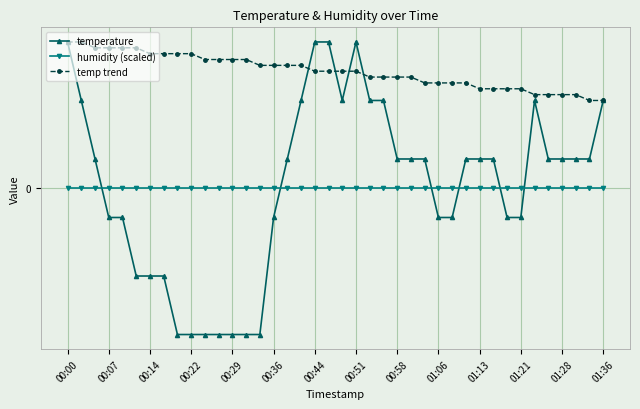

What are all the series names shown in the legend?

temperature, humidity (scaled), temp trend